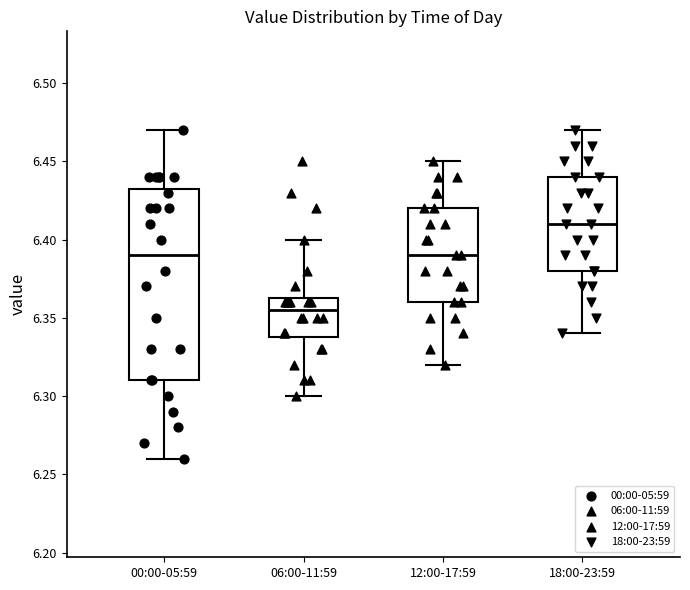

Where is the upper edge of the box for 06:00-11:59 on the y-axis? The values are not printed on the chart, so give them approximately, as read against the axis.

6.365